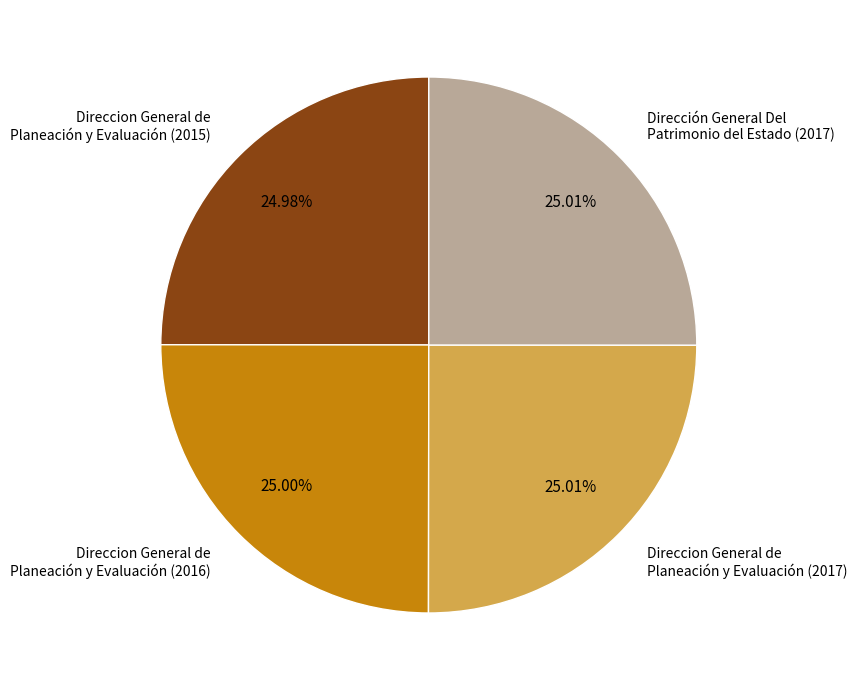

Approximately how many times larger is the value at Direccion General de Planeación y Evaluación (2016) compared to Direccion General de Planeación y Evaluación (2017)?

1.0